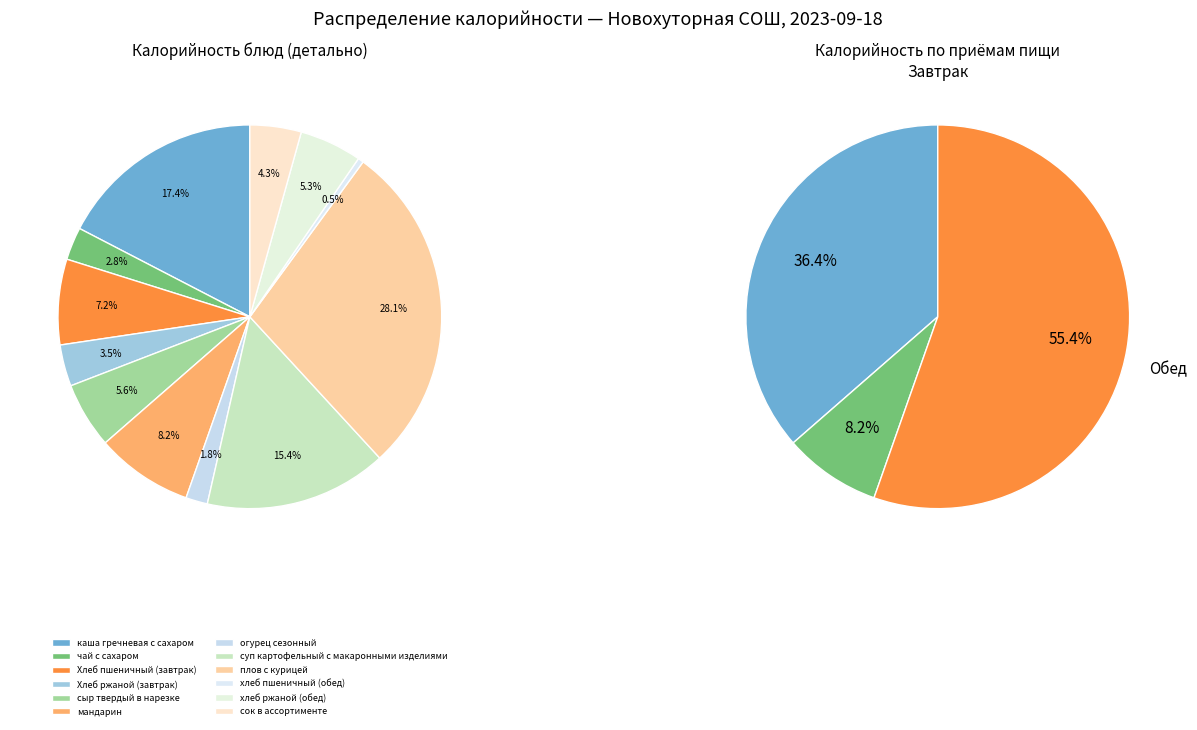

True or false: чай с сахаром accounts for 1% of the total.

False